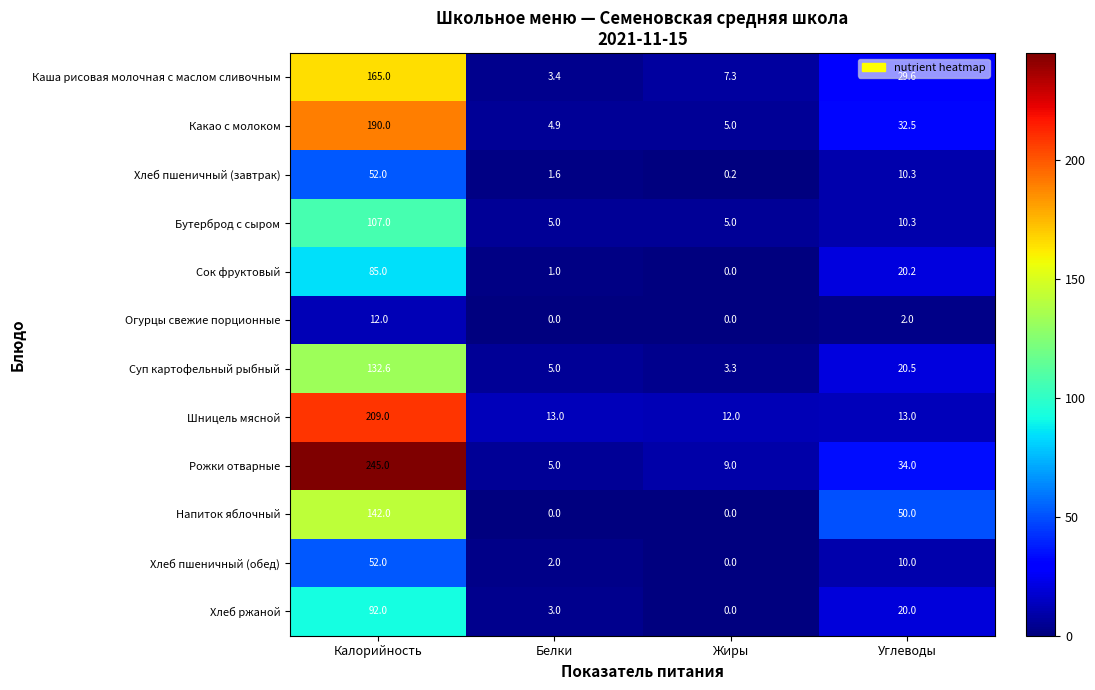

Is it true that Напиток яблочный equals 142.0 at Калорийность?

True